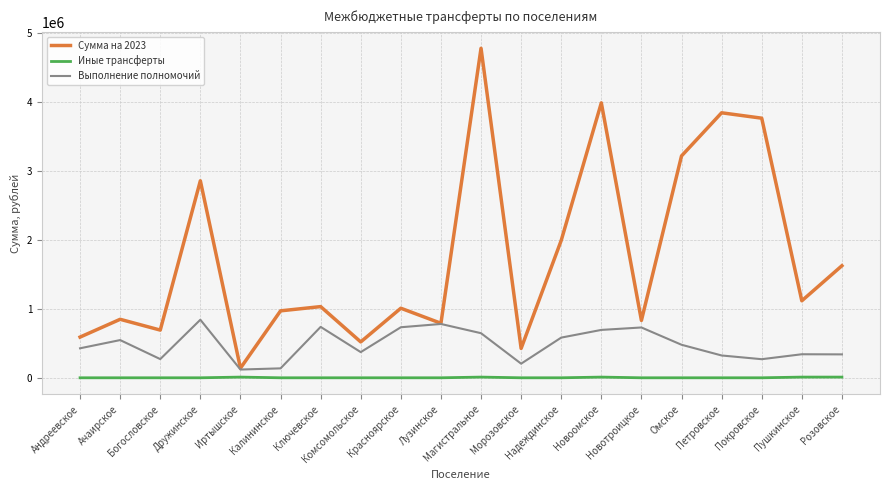

List the series in order of their overall mean, highest first.

Сумма на 2023, Выполнение полномочий, Иные трансферты